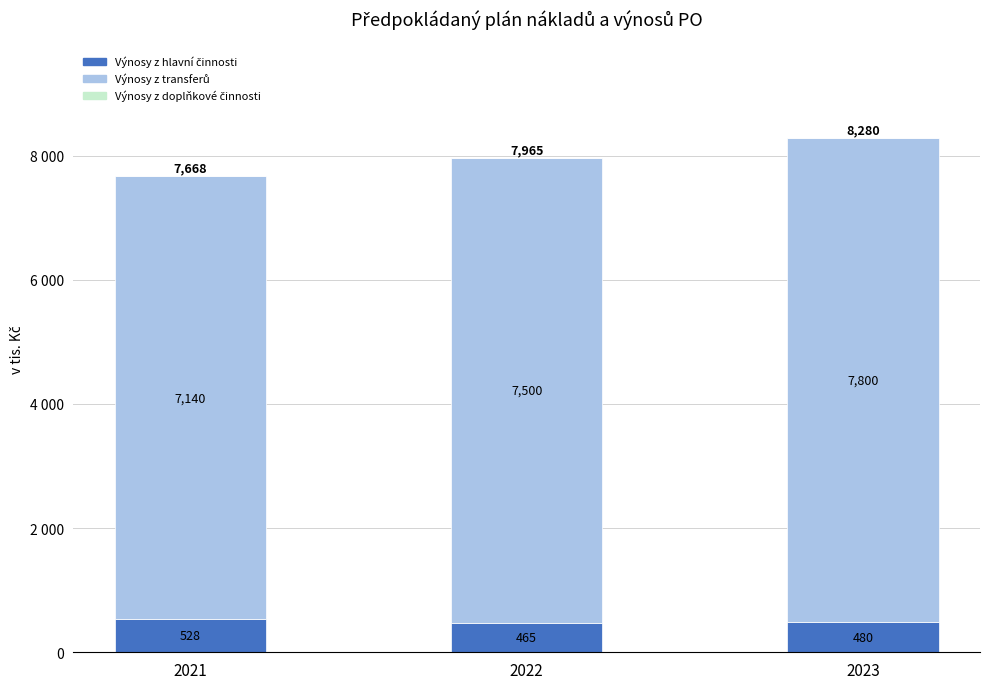

Are the bars horizontal?

No